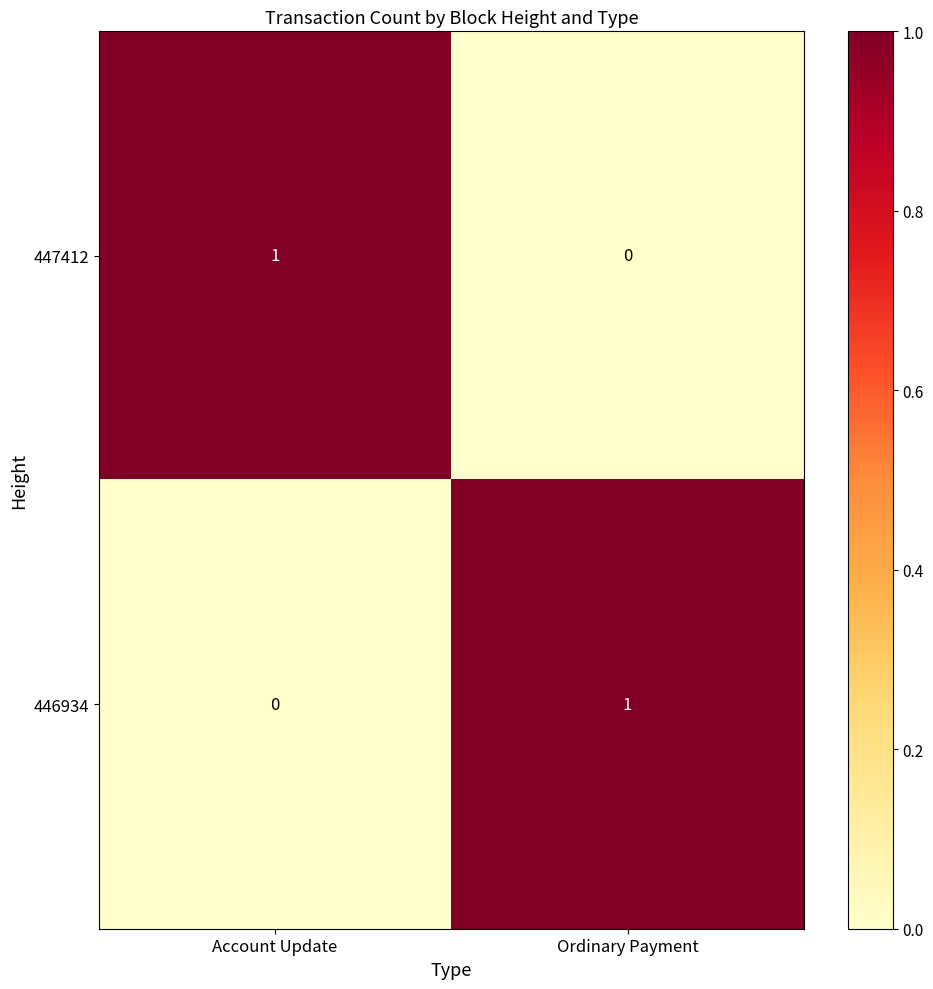

Reading right to left, what are all the values shown in this chart?

447412: Ordinary Payment=0	Account Update=1
446934: Ordinary Payment=1	Account Update=0